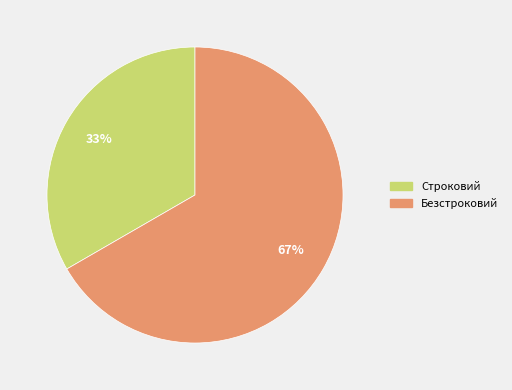

To the nearest percent, what is the average slice percentage?

50%